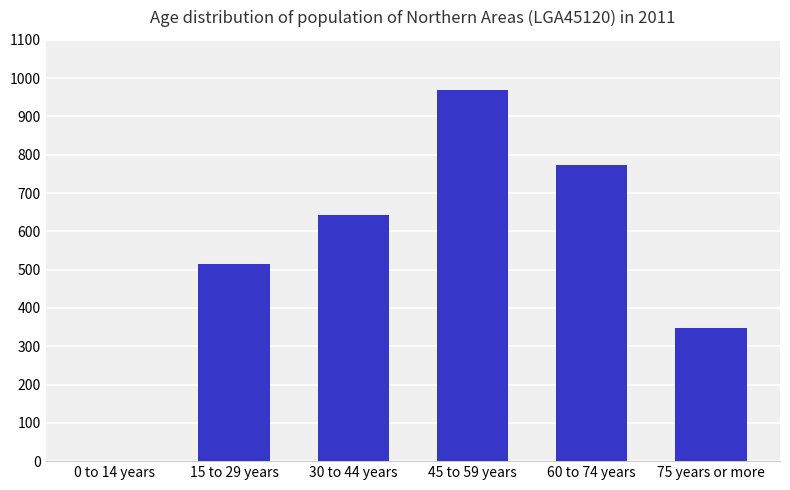

What is the greatest value displayed?

968